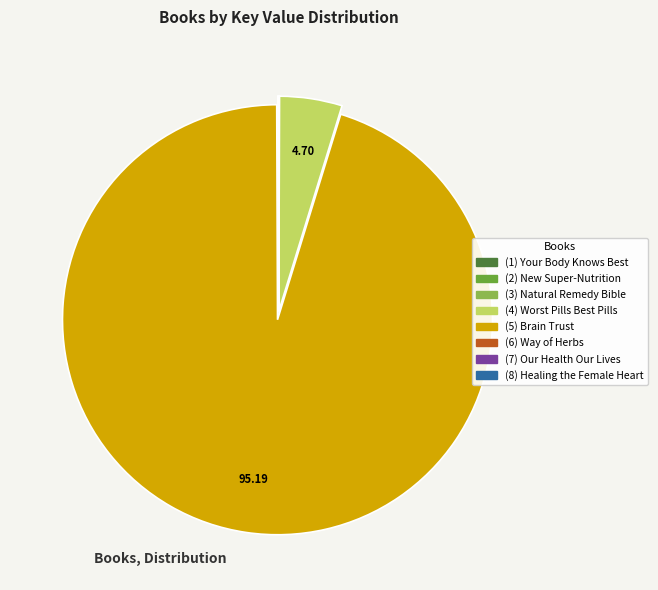

Is there a majority slice in this chart?

Yes